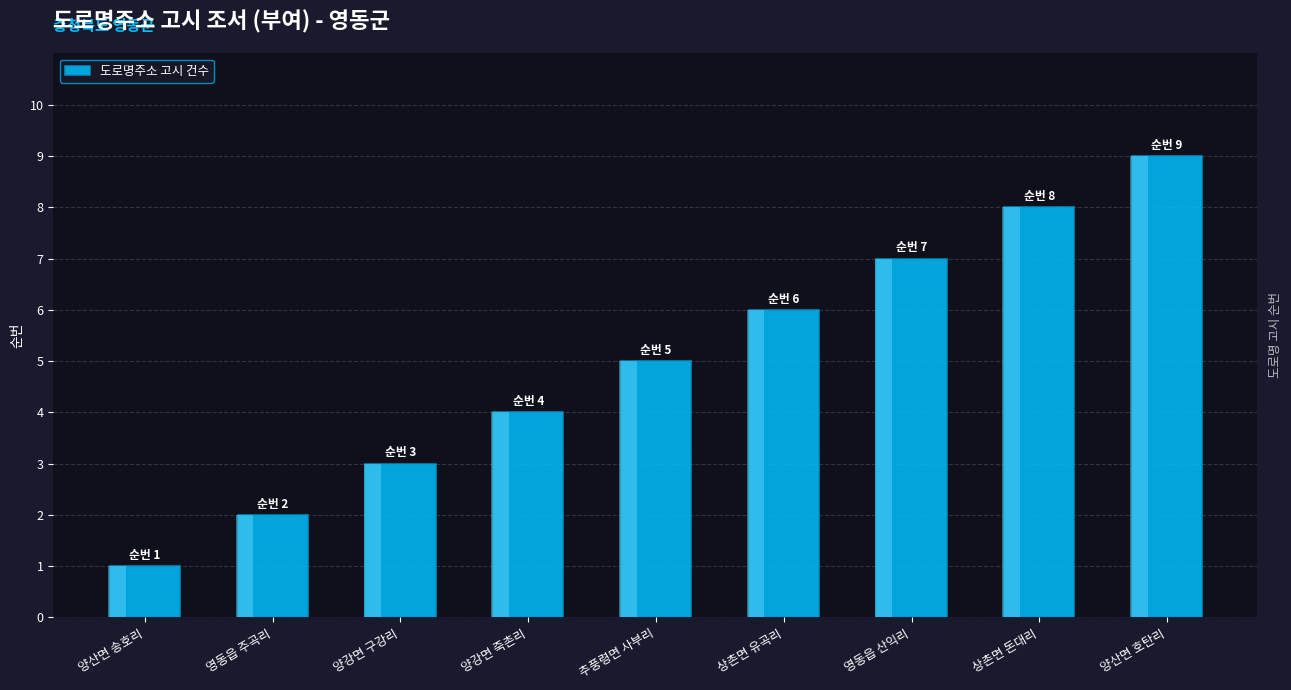

Rank the categories by value from highest to lowest.

양산면 호탄리, 상촌면 돈대리, 영동읍 산익리, 상촌면 유곡리, 추풍령면 사부리, 양강면 죽촌리, 양강면 구강리, 영동읍 주곡리, 양산면 송호리